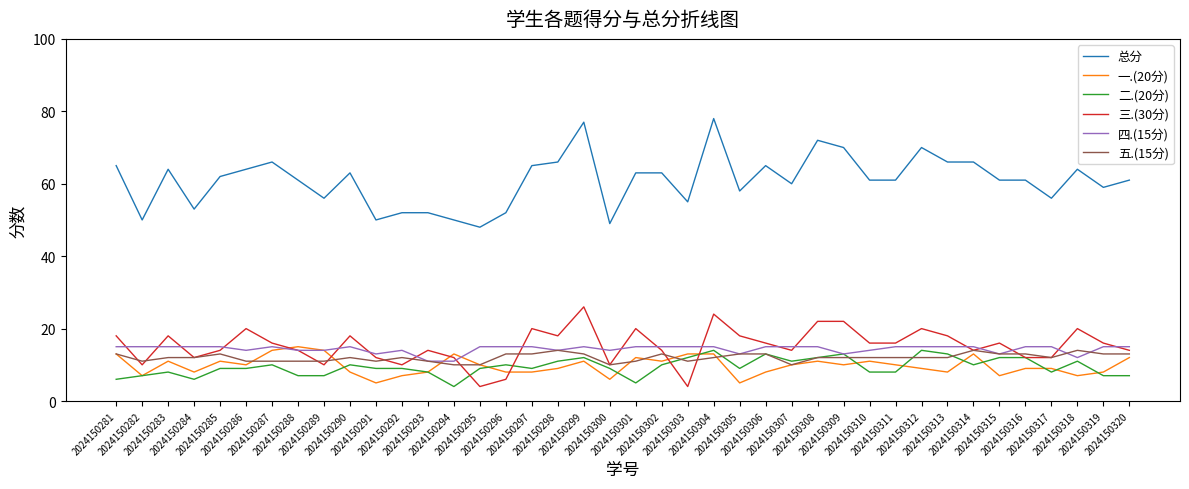

True or false: 总分 has more than 0 interior local peaks.

True